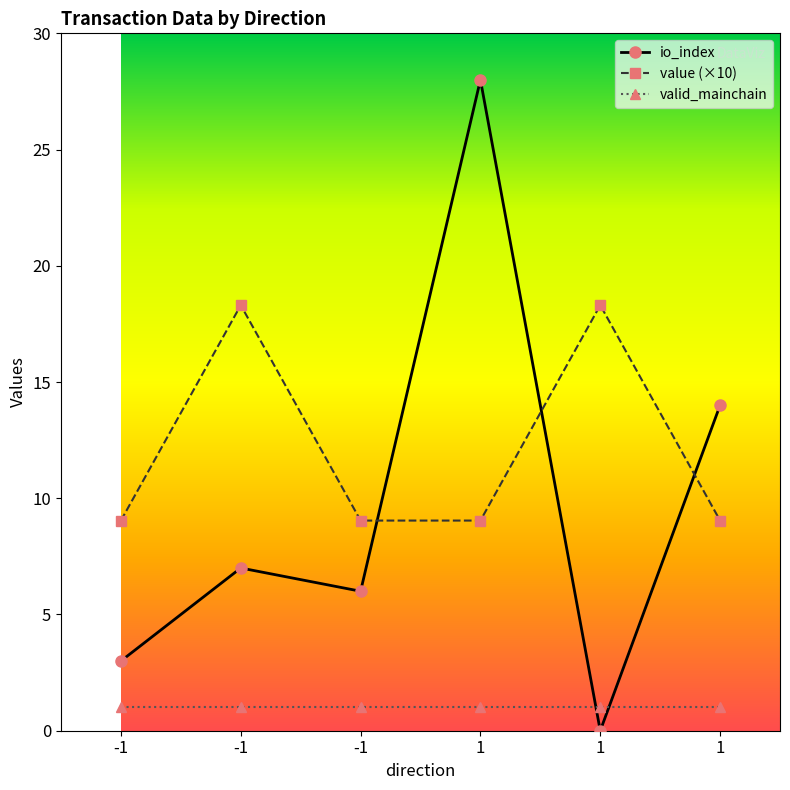

Does the chart display data point markers on the line(s)?

Yes